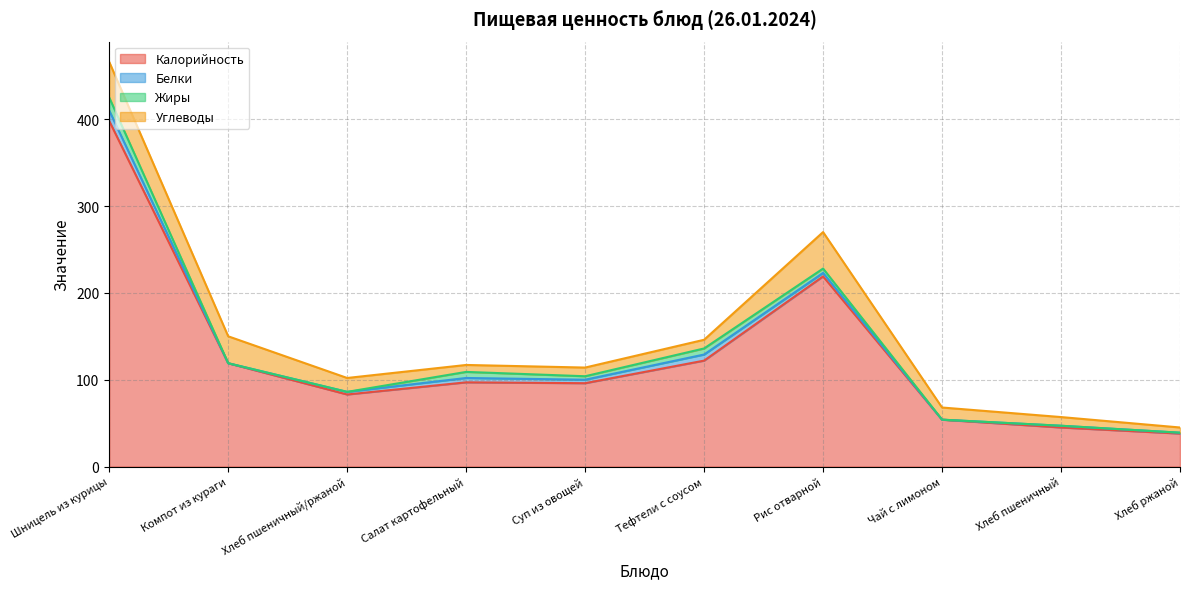

List the labels in order of Белки value, smallest first.

Компот из кураги, Чай с лимоном, Хлеб ржаной, Хлеб пшеничный, Хлеб пшеничный/ржаной, Суп из овощей, Рис отварной, Салат картофельный, Тефтели с соусом, Шницель из курицы